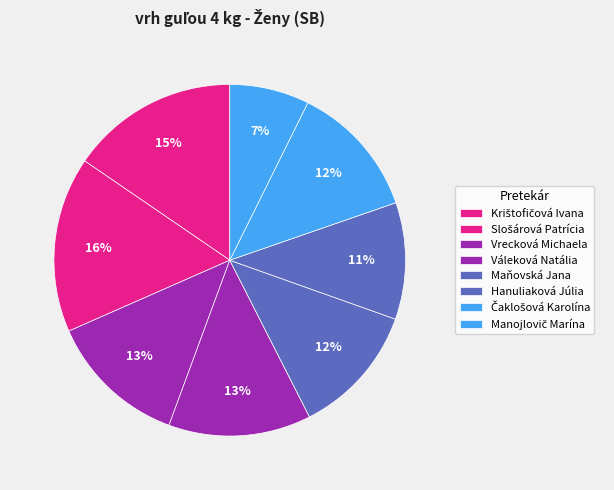

Which category has the biggest portion of the pie?

Slošárová Patrícia